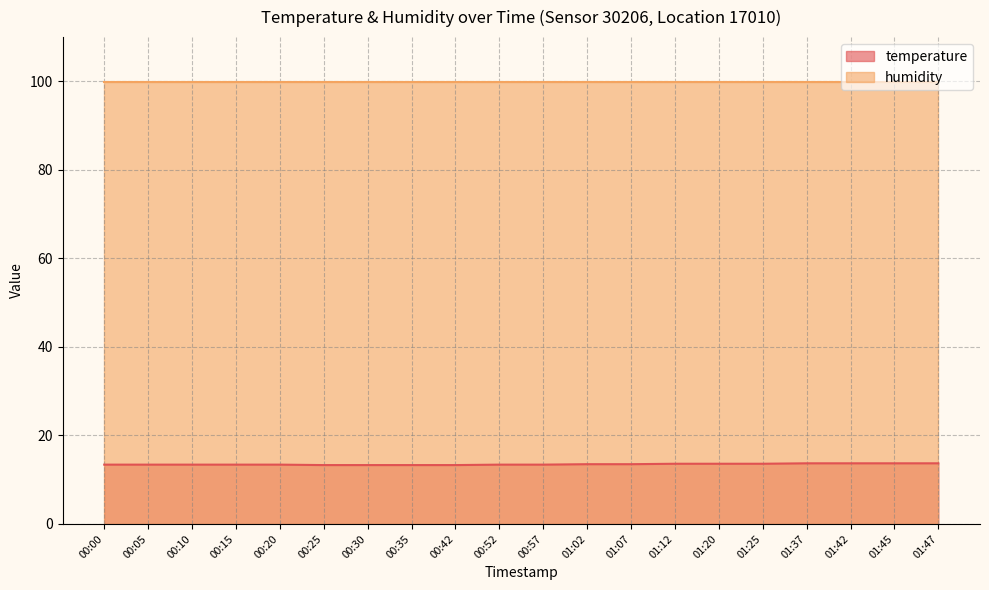

True or false: the data has more than 2 interior local peaks.

False